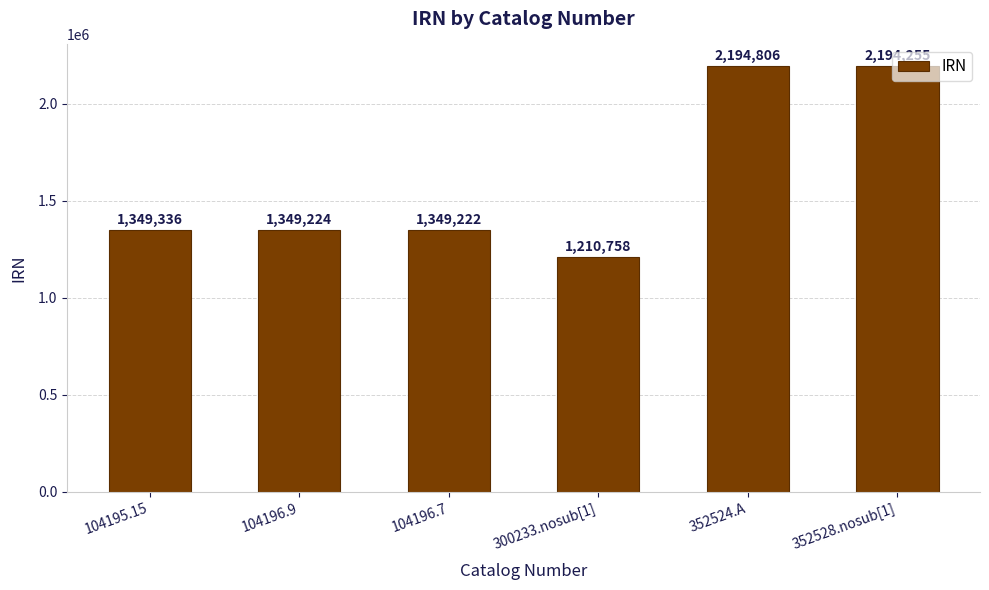

Reading left to right, what are all the values shown in this chart?

1349336	1349224	1349222	1210758	2194806	2194255